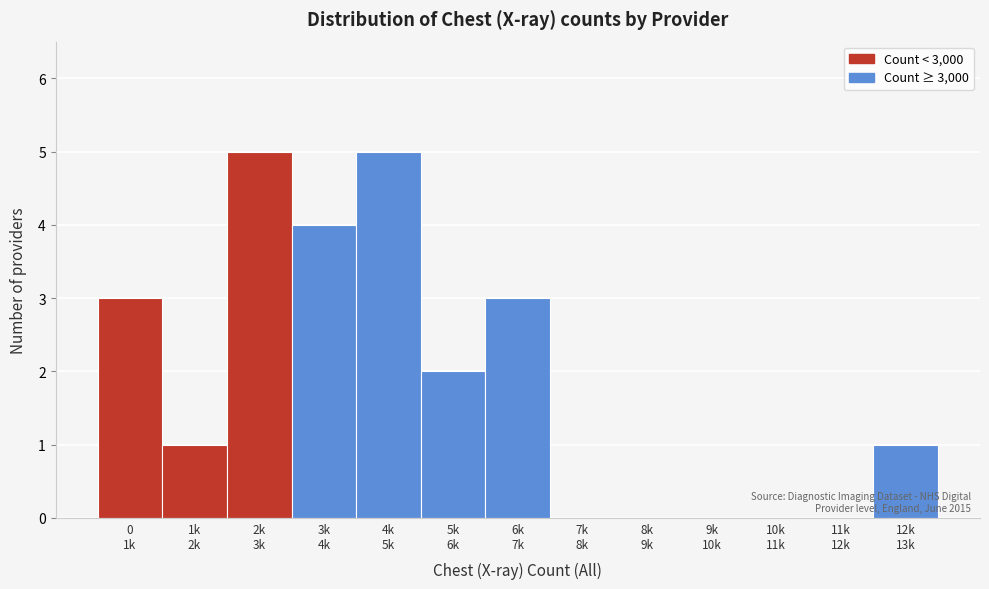

What is the sum of all values?

24